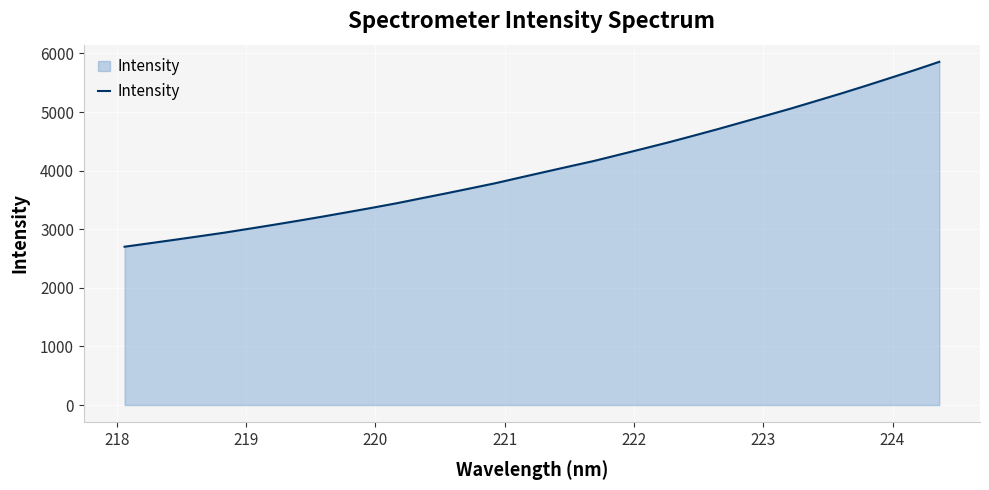

What is the difference between the maximum and minimum values?

3155.1